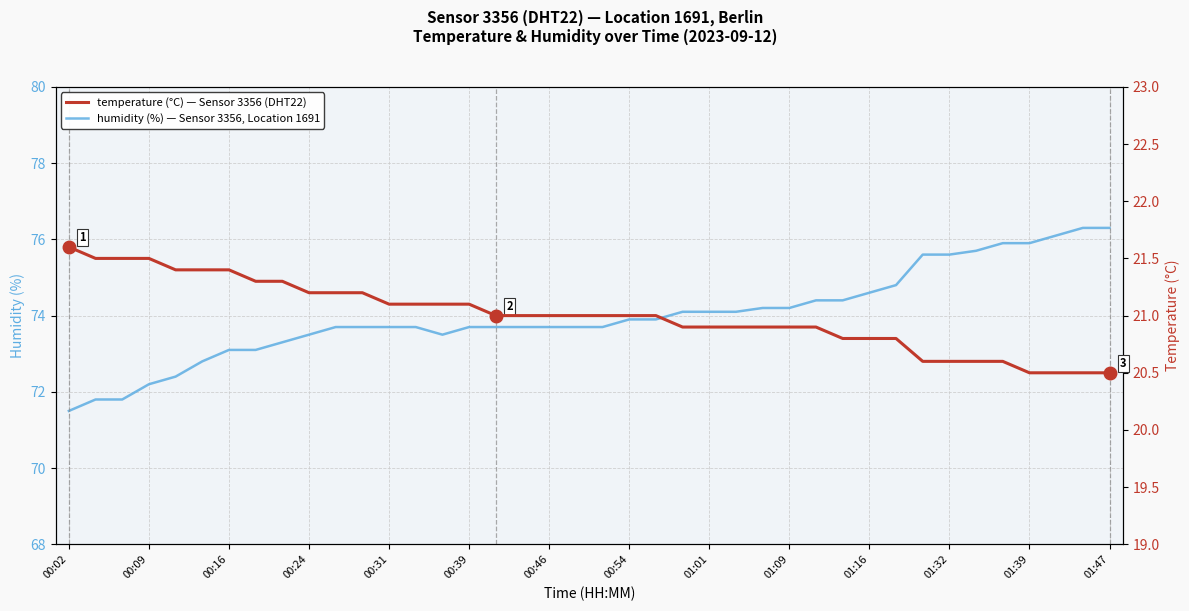

How many lines are shown in the chart?

2